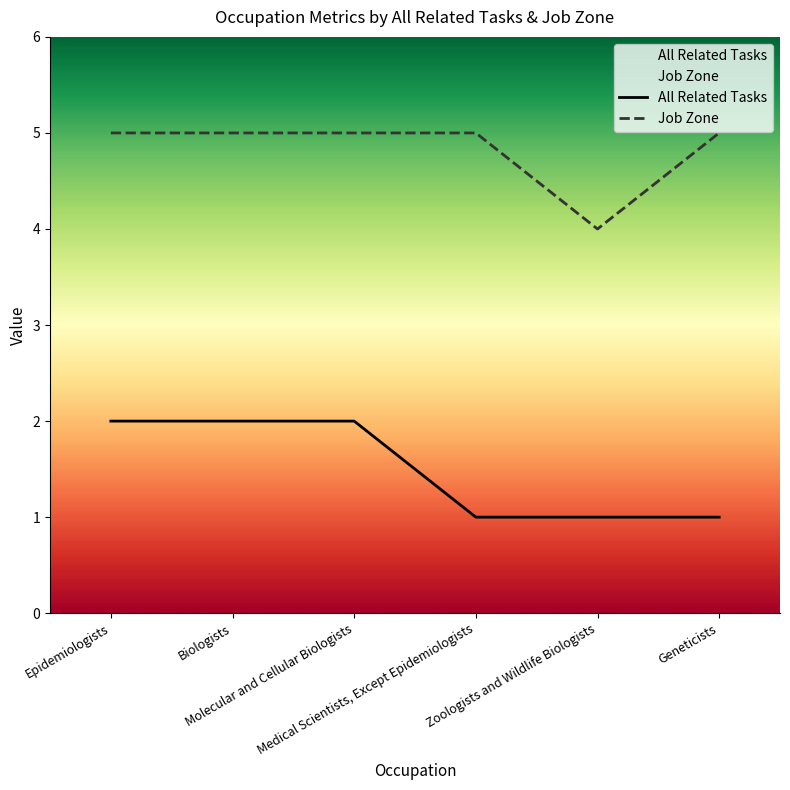

How many lines are shown in the chart?

2